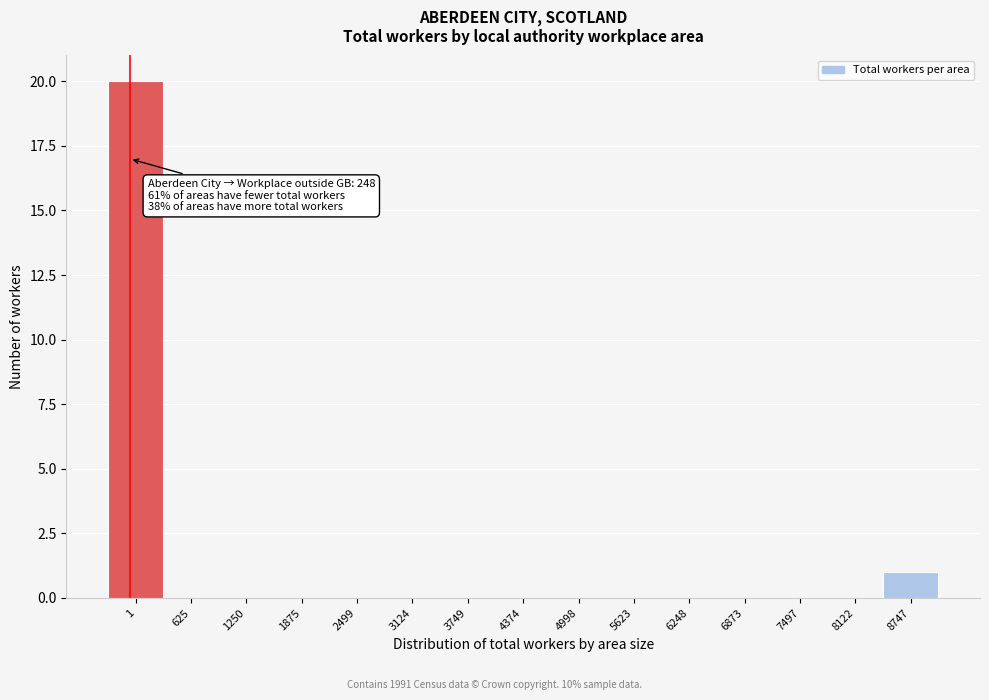

Reading left to right, extract all data points from this chart.

1=20	625=0	1250=0	1875=0	2499=0	3124=0	3749=0	4374=0	4998=0	5623=0	6248=0	6873=0	7497=0	8122=0	8747=1